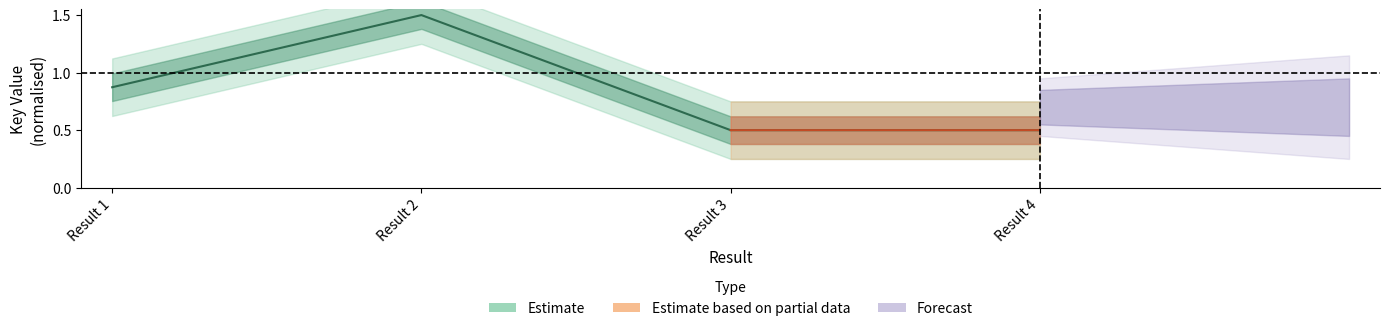

Which category has the lowest value across all series?

Result 3